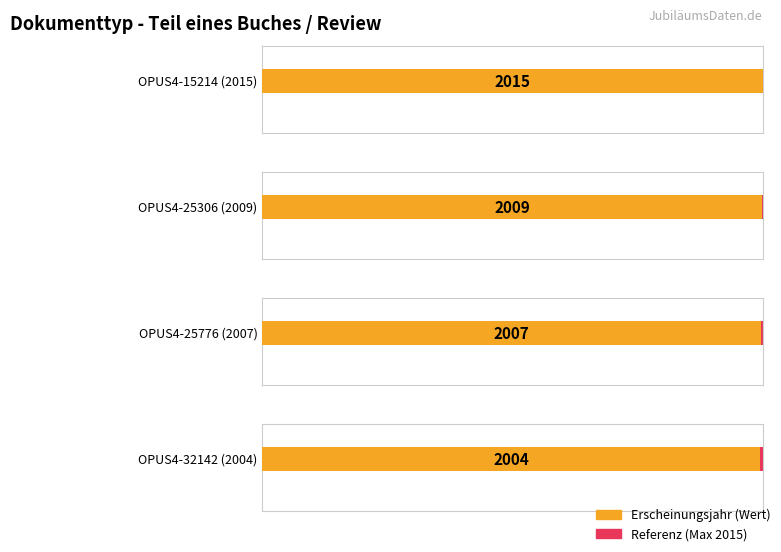

What is the difference between the values at OPUS4-25306 (2009) and OPUS4-15214 (2015)?

6